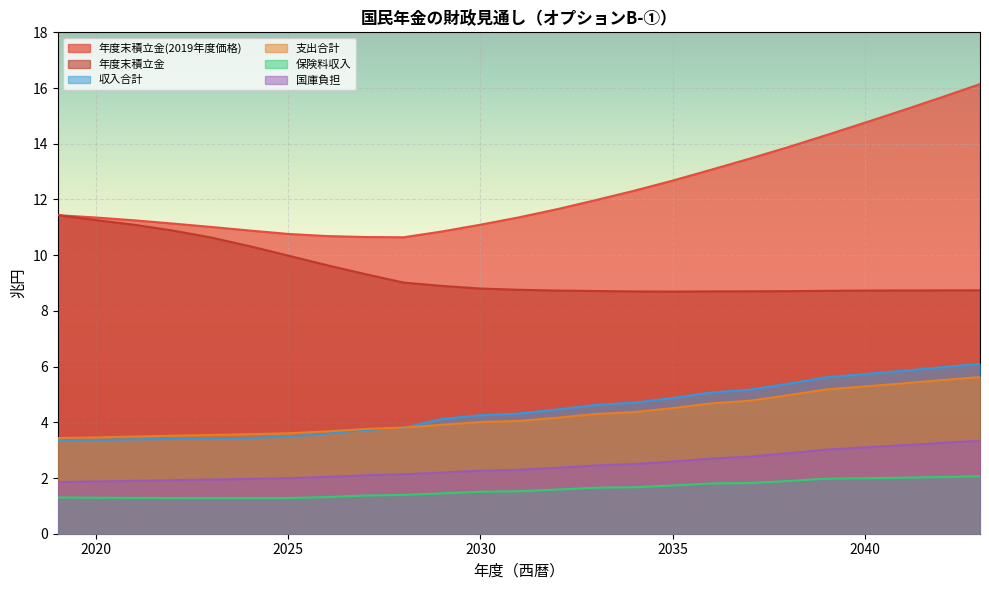

What is the sum of all 年度末積立金 values?

234.6